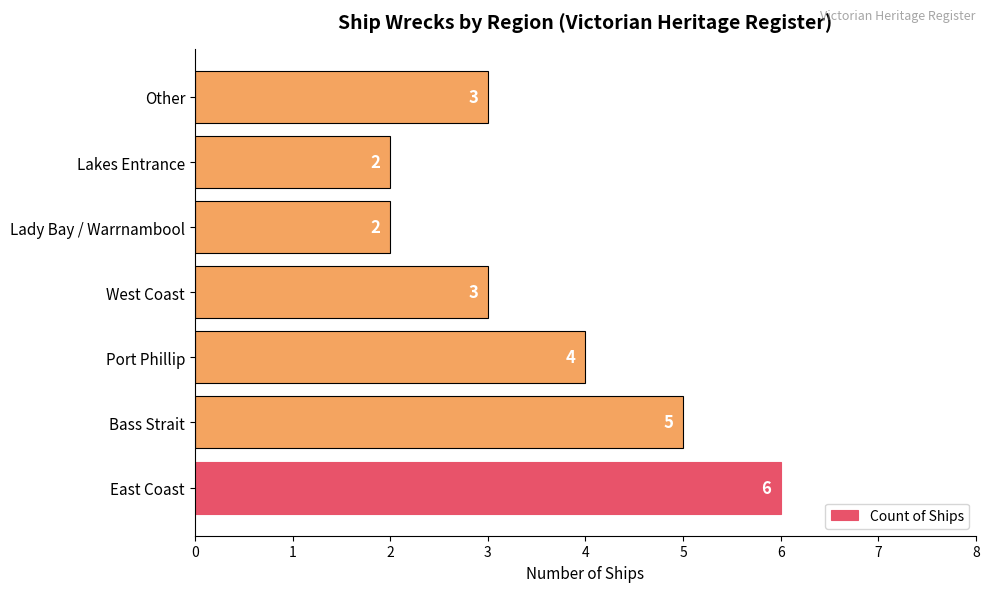

Reading top to bottom, transcribe all the data shown in this chart.

Other=3	Lakes Entrance=2	Lady Bay / Warrnambool=2	West Coast=3	Port Phillip=4	Bass Strait=5	East Coast=6